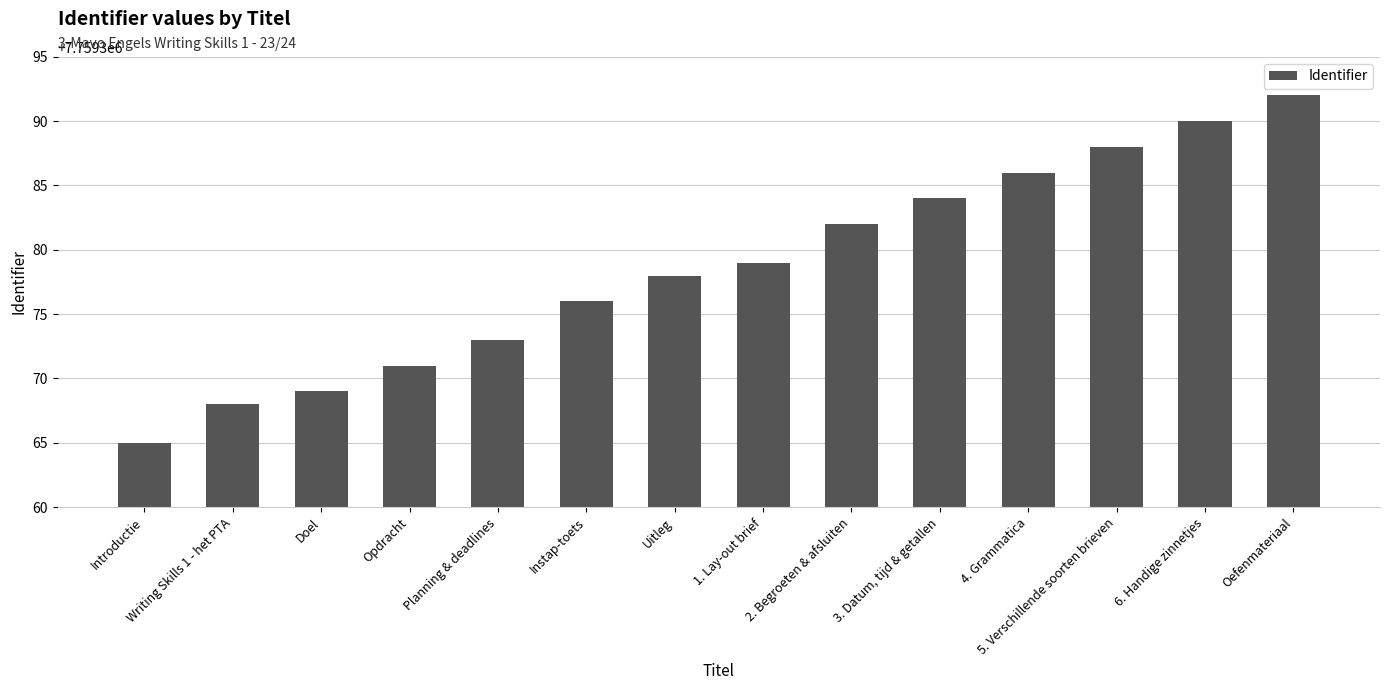

Read the value at 4. Grammatica.

7759386